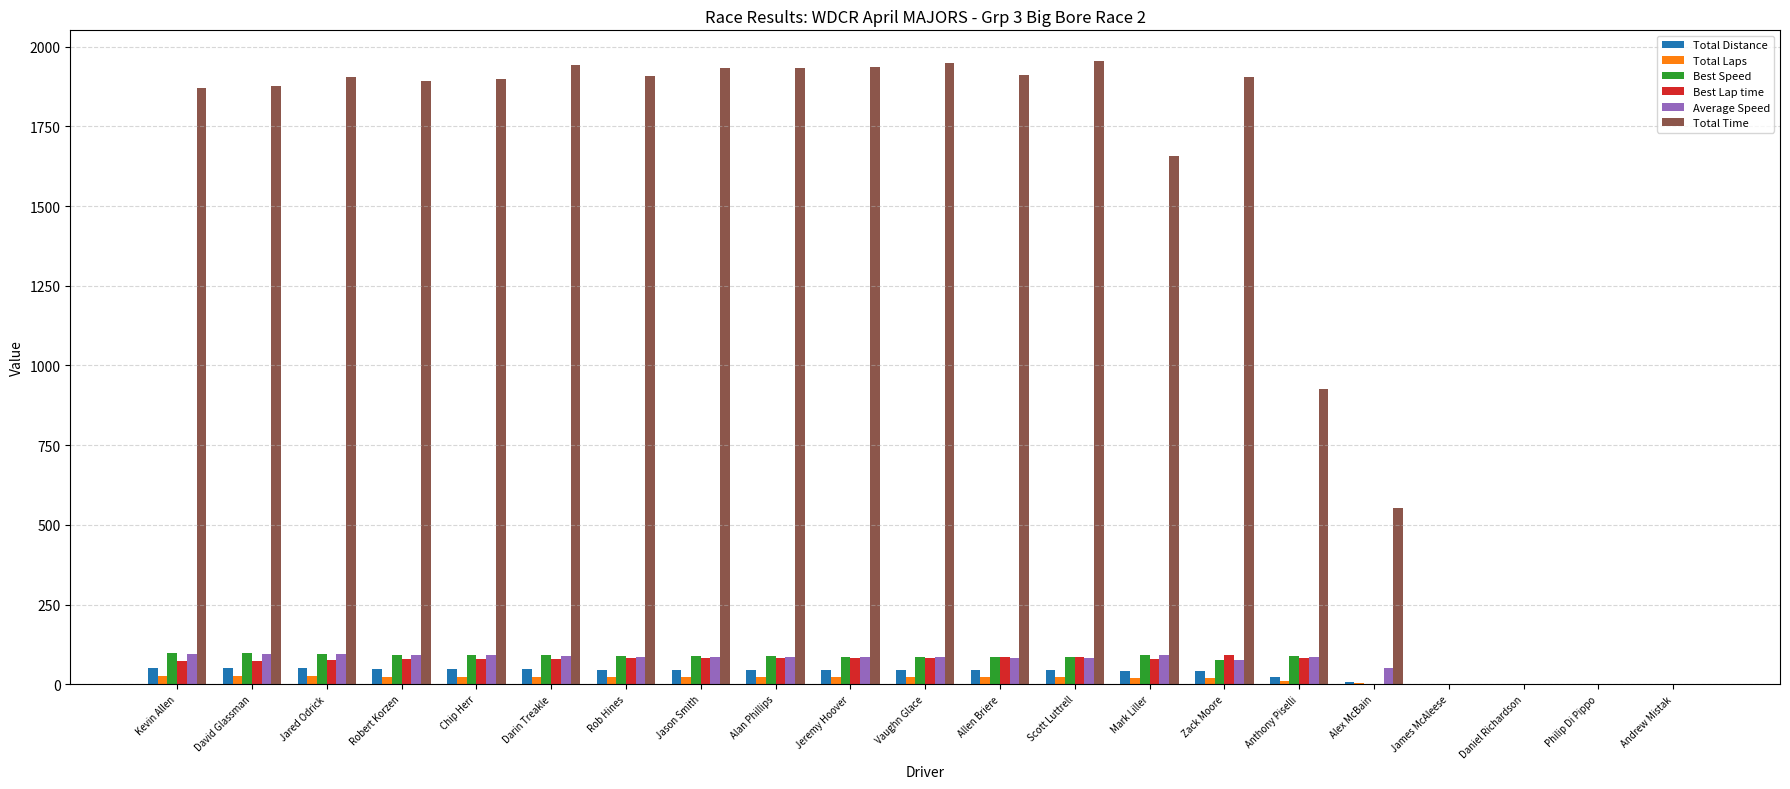

What are all the series names shown in the legend?

Total Distance, Total Laps, Best Speed, Best Lap time, Average Speed, Total Time